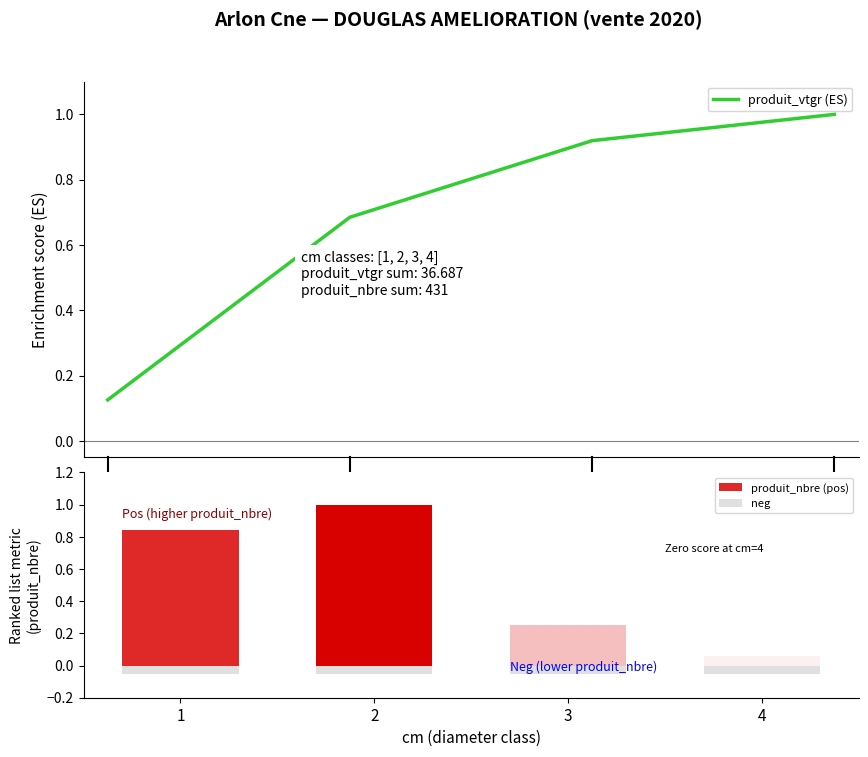

What is the change in value from 1 to 4?

+0.9